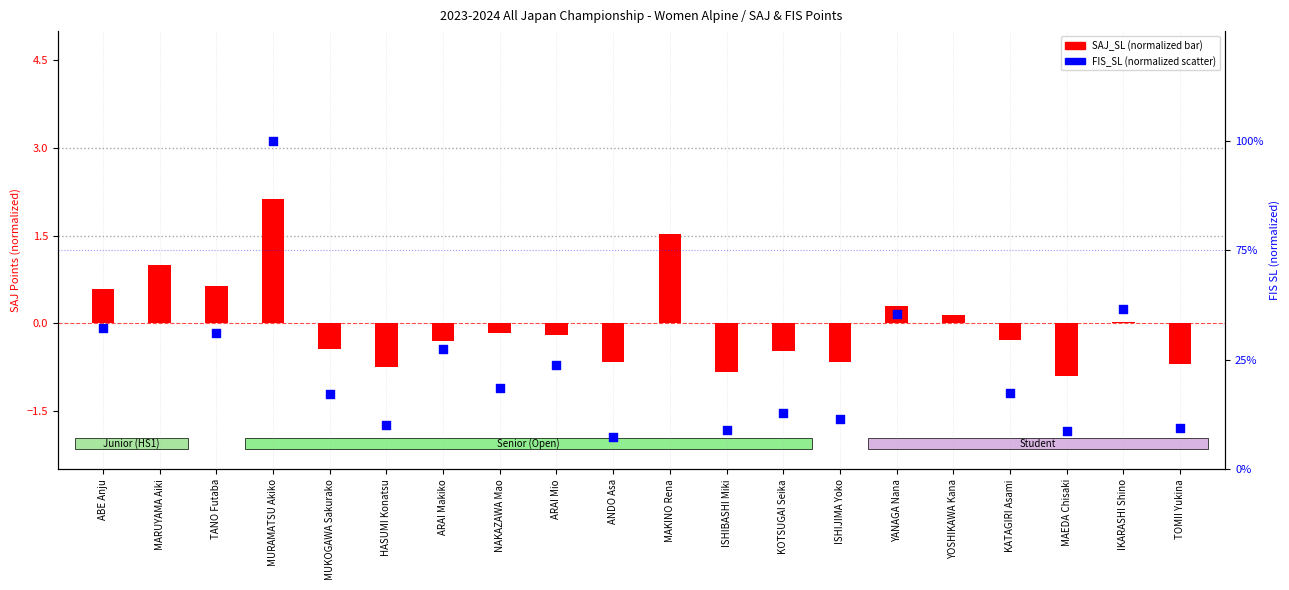

Which series has the largest total across all categories?

SAJ_SL (normalized)